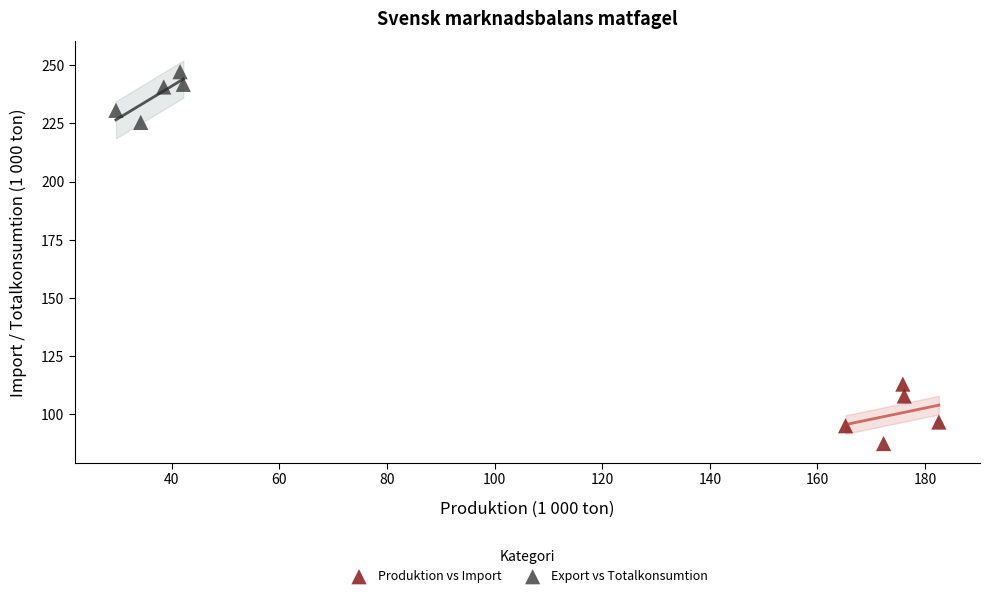

Which series reaches the minimum Y coordinate?

Produktion vs Import